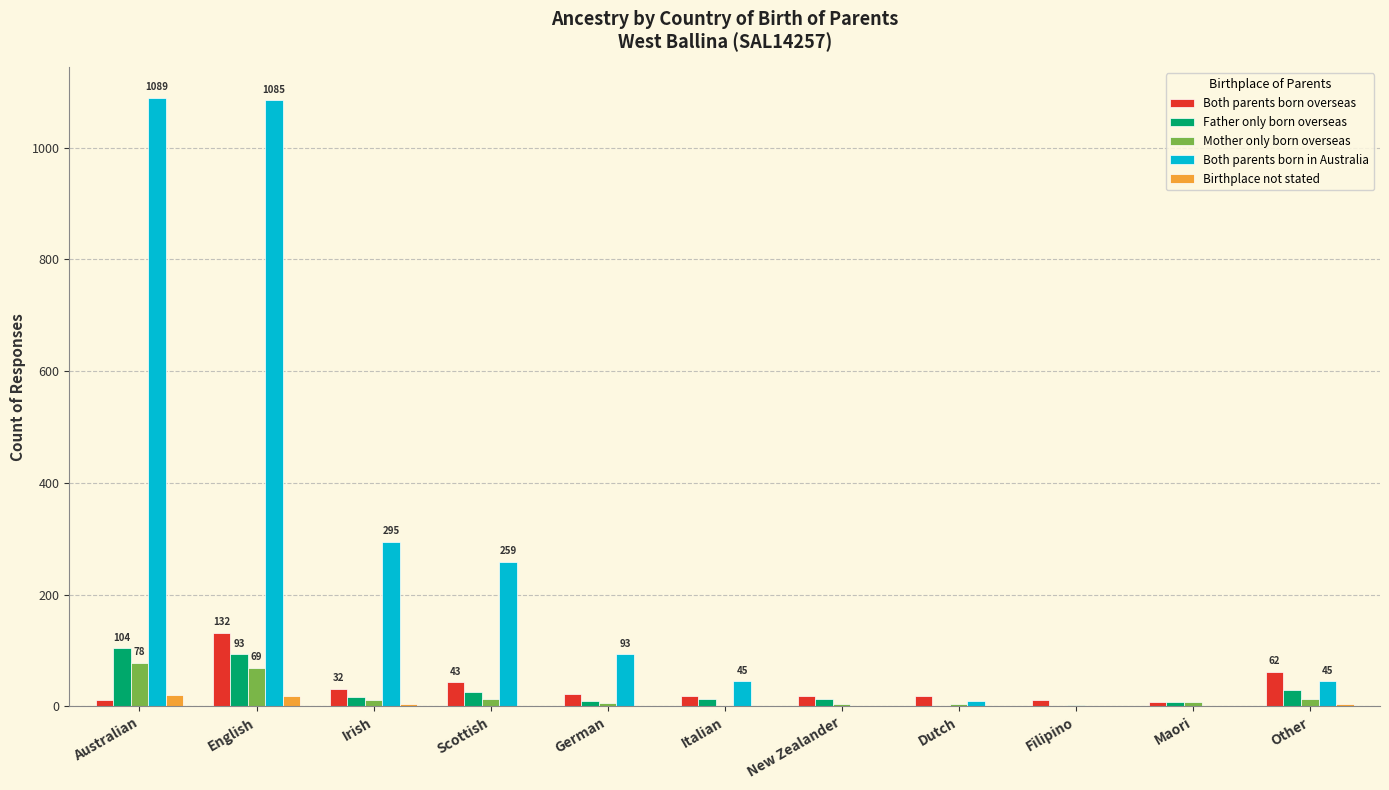

What is the maximum value shown in the chart?

1089